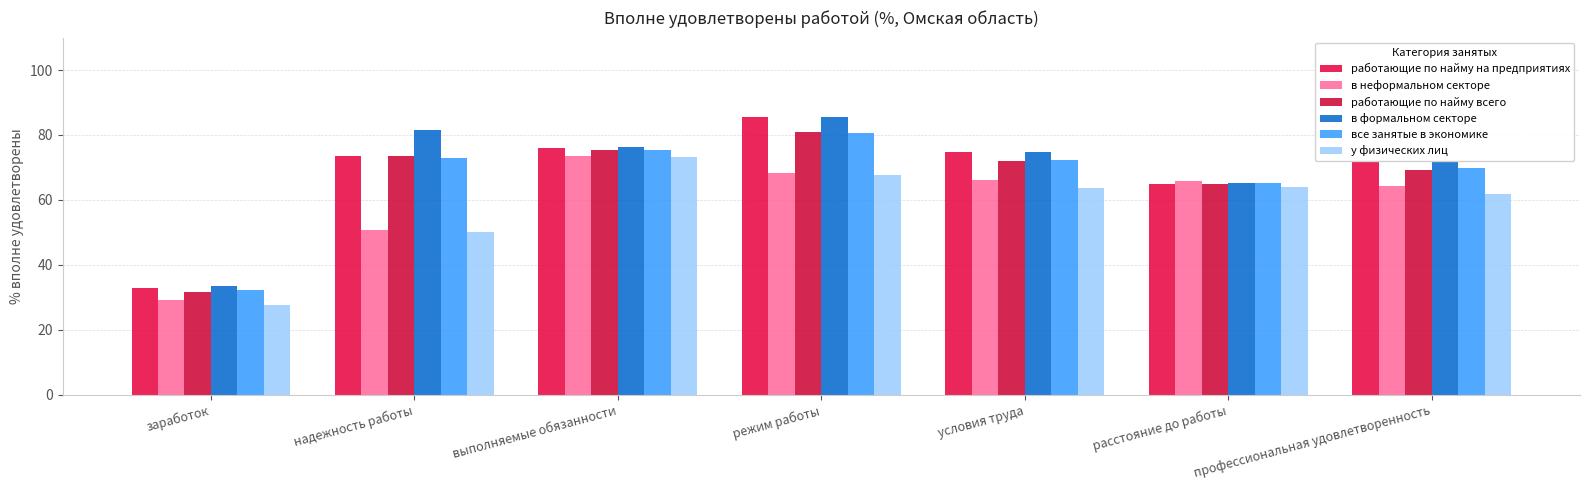

How many bars are there in each group?

6